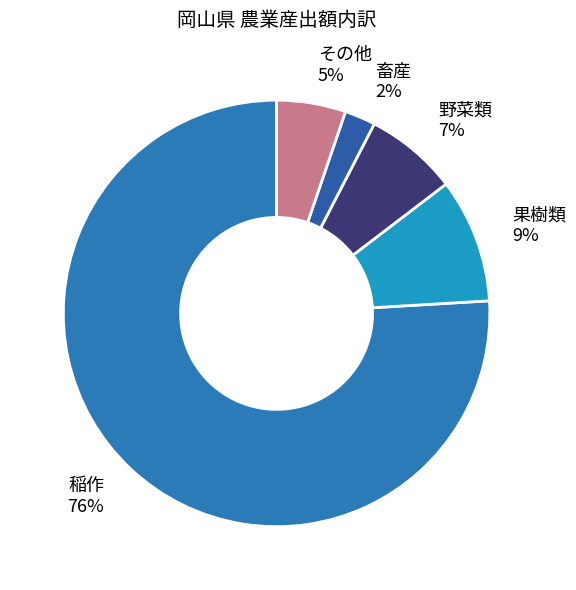

Combined, do その他 and 果樹類 account for over 50%?

No